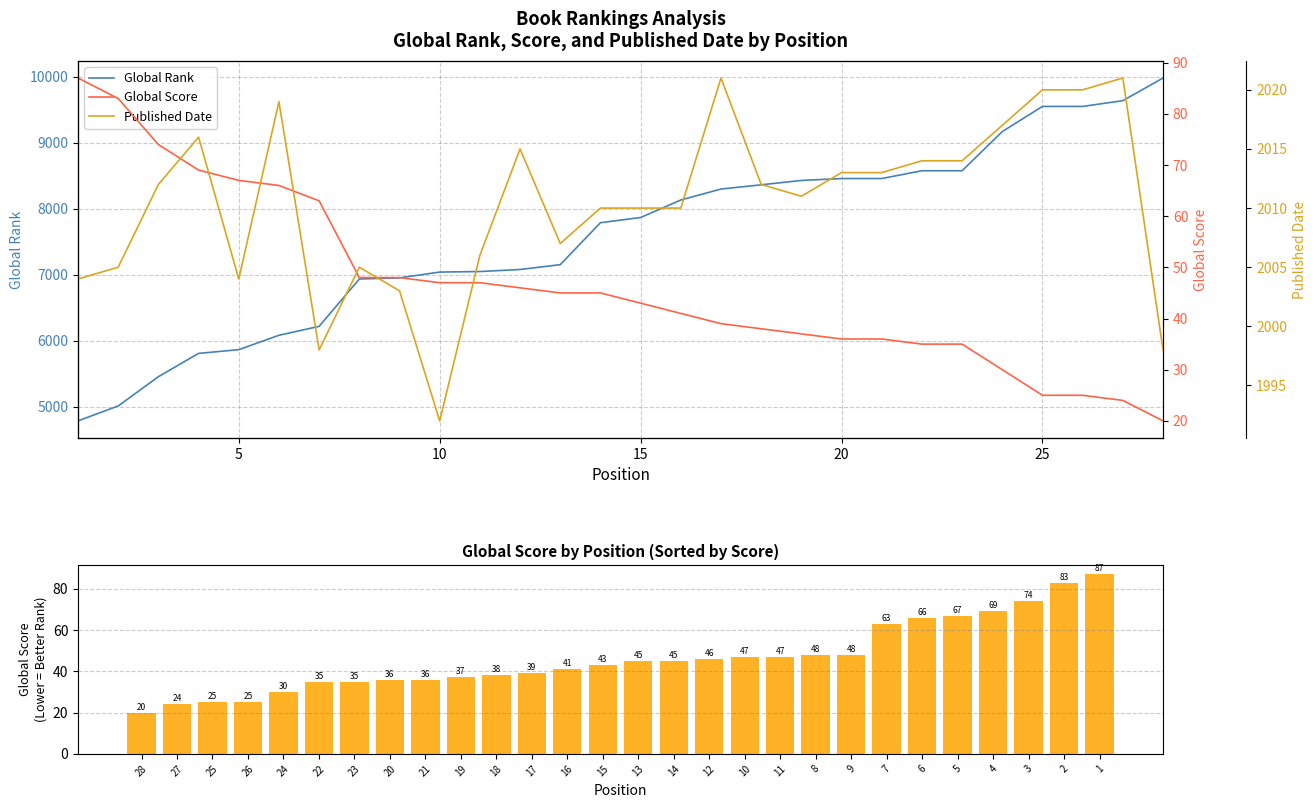

What is the maximum value for Global Score (sorted)?

87